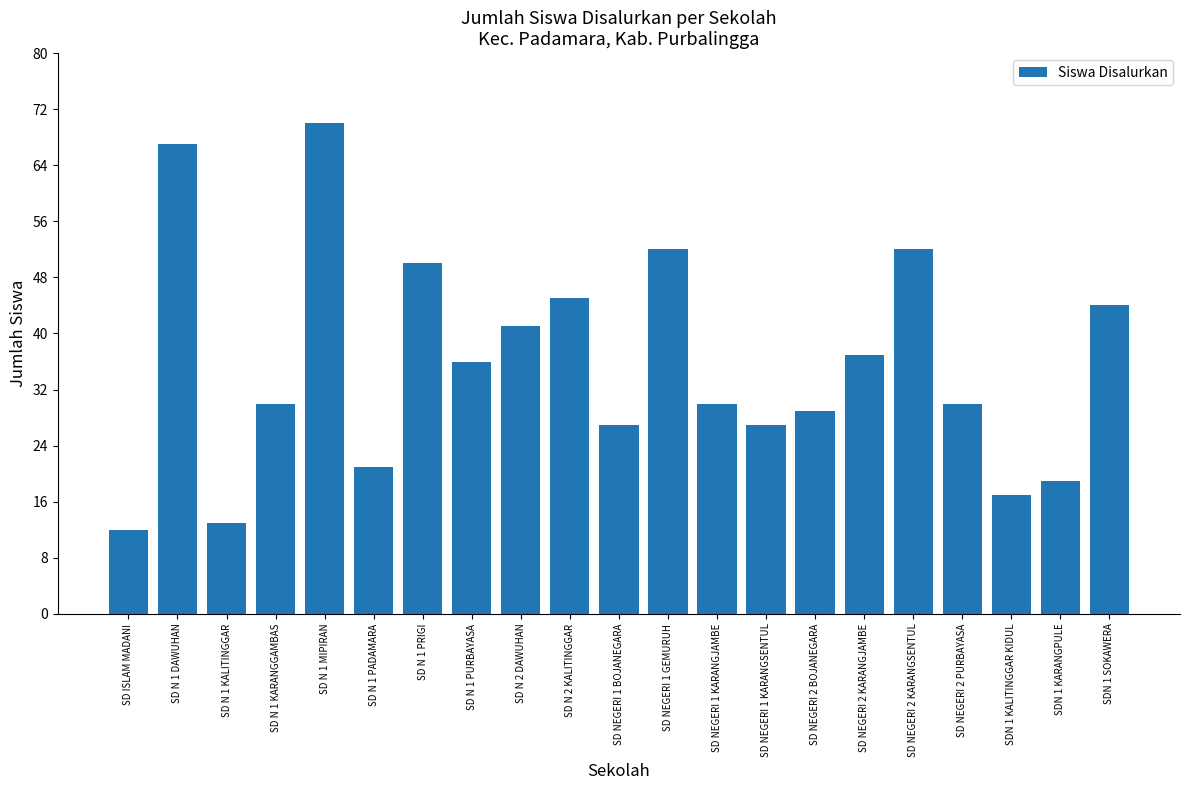

The value at SDN 1 KARANGPULE is 25. True or false?

False